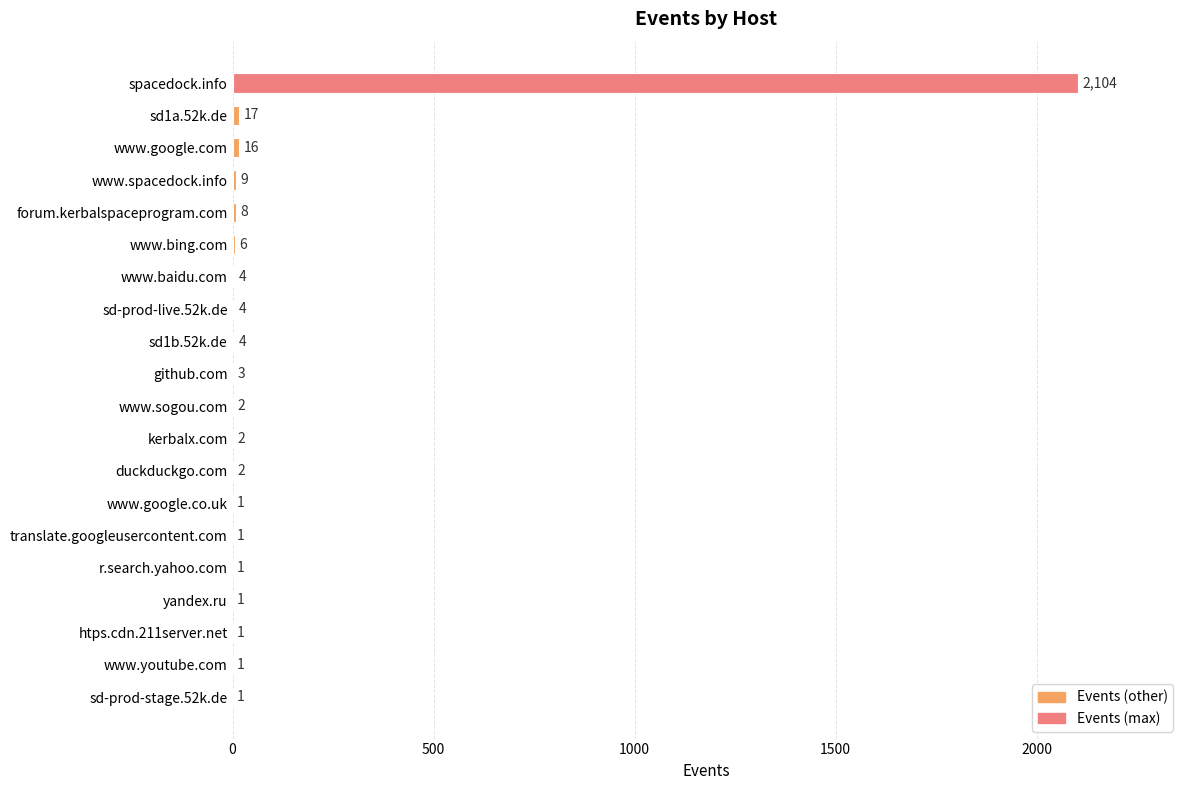

What is the approximate value at www.google.com, to the nearest 10?

20